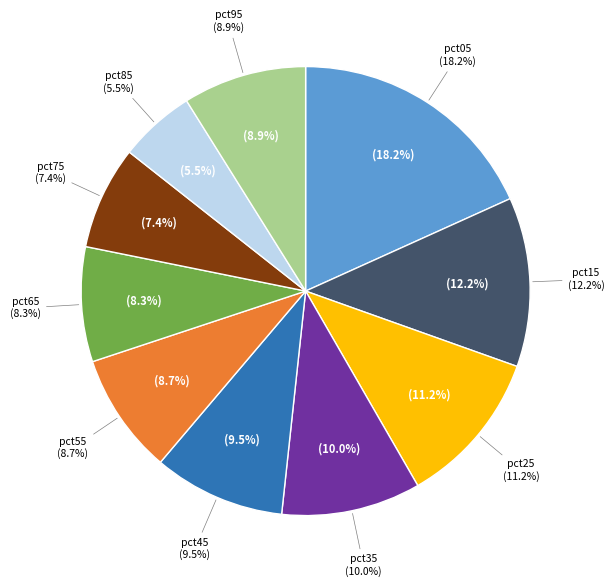

Is there any slice that represents more than half of the pie?

No